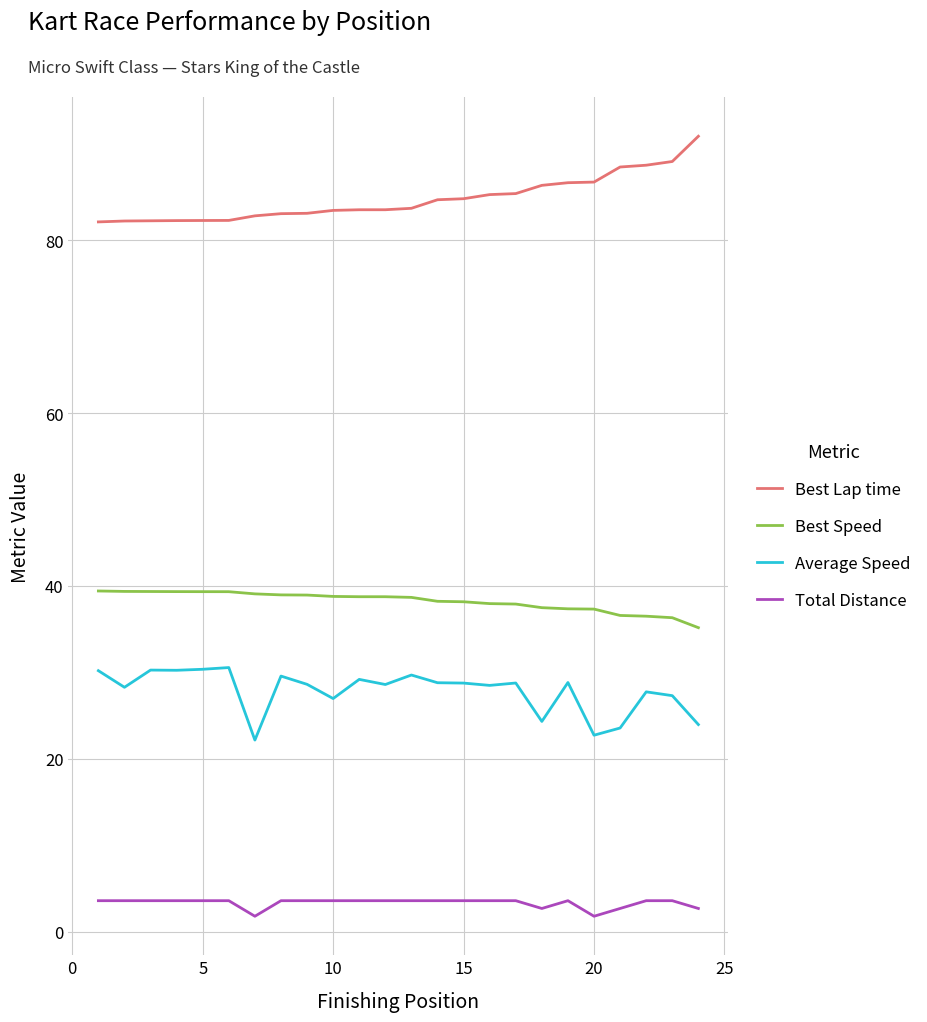

Which series has the largest total across all categories?

Best Lap time